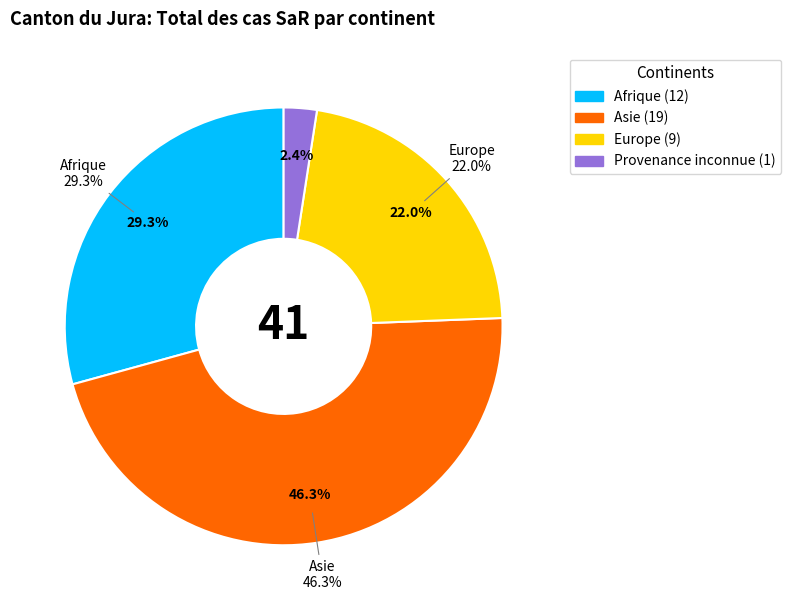

Which has a higher value, Afrique or Provenance inconnue?

Afrique